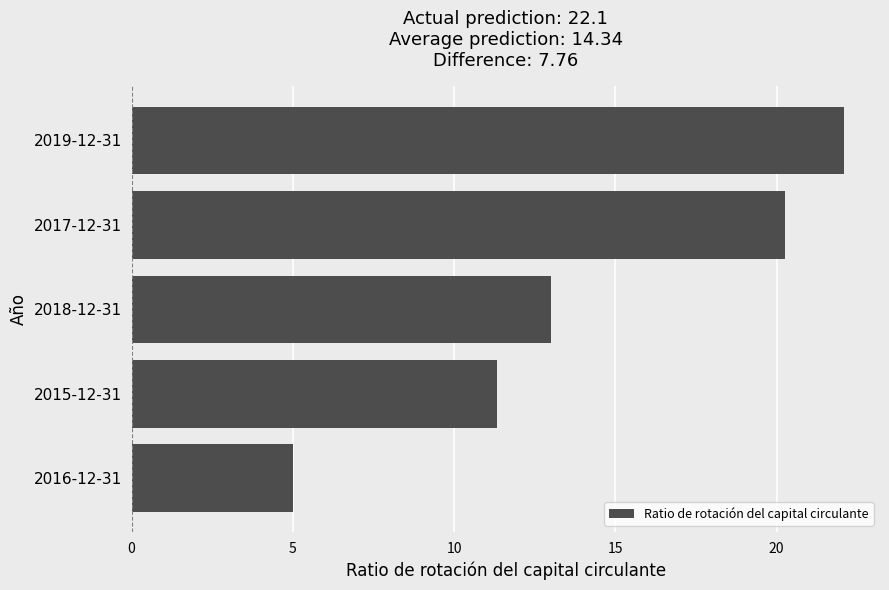

Rank the categories by value from highest to lowest.

2019-12-31, 2017-12-31, 2018-12-31, 2015-12-31, 2016-12-31